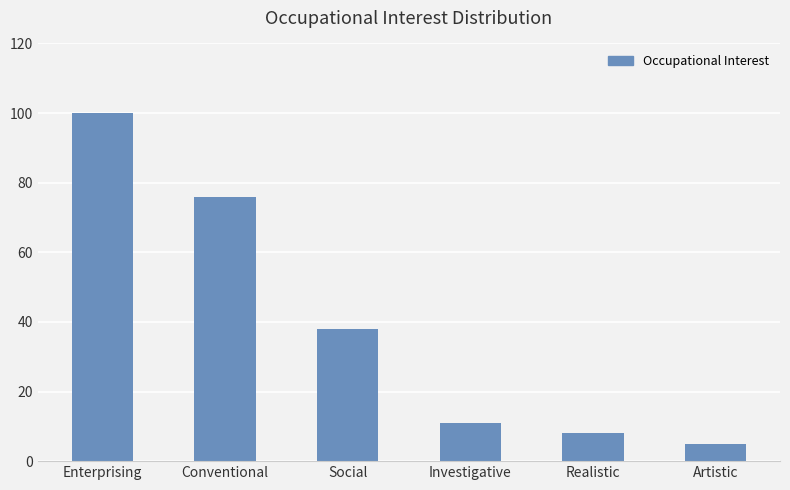

What is the value of the 1st bar from the left?

100